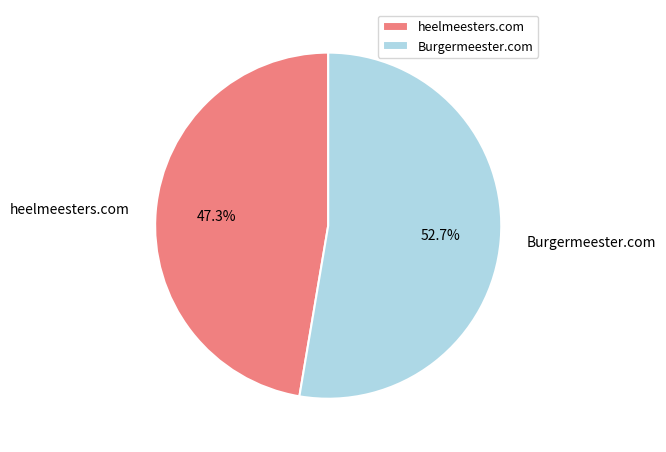

What is the majority slice?

Burgermeester.com